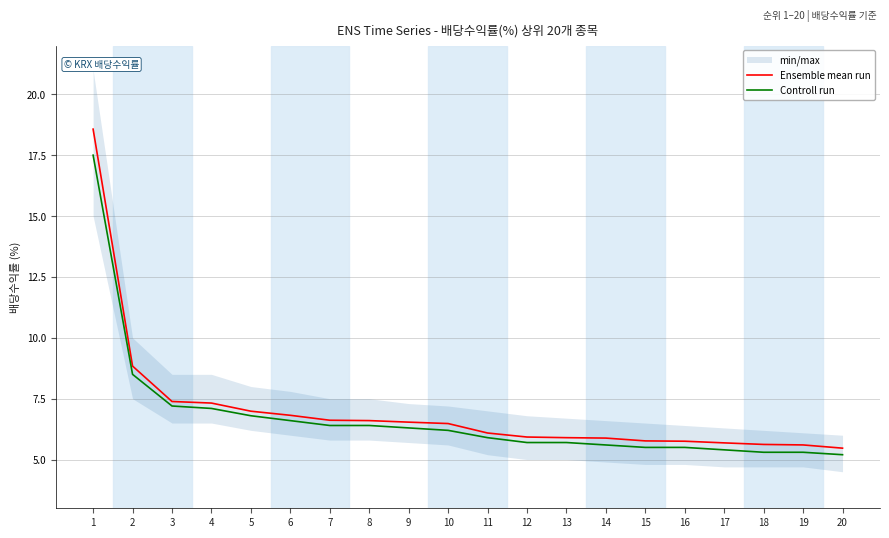

Which category has the lowest value in the Controll run series?

20